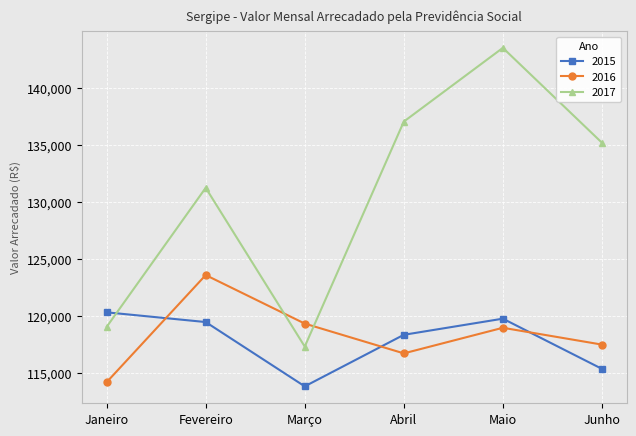

Rank the series by their maximum value, from highest to lowest.

2017, 2016, 2015